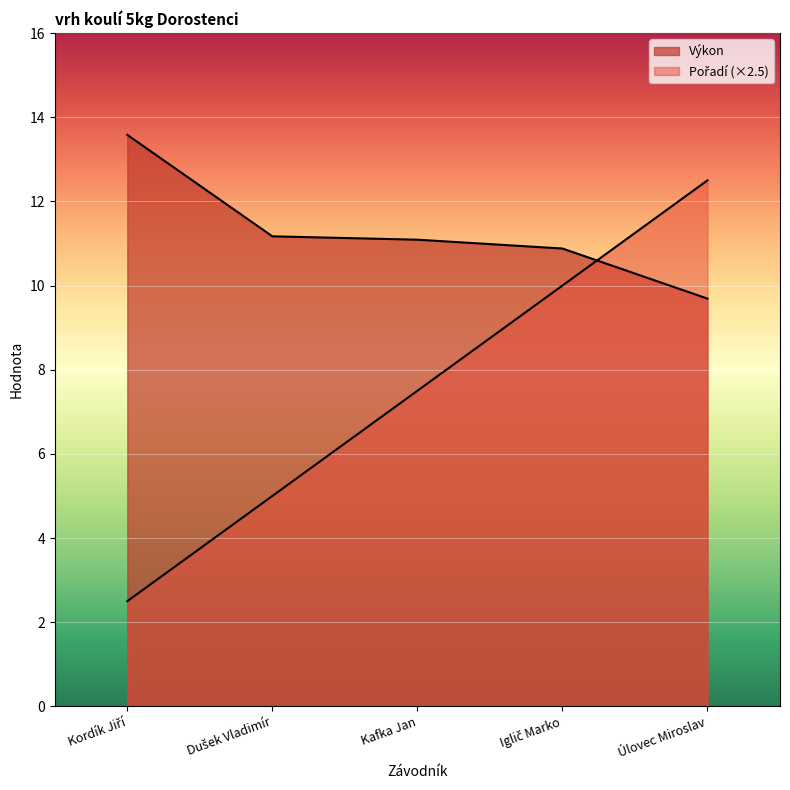

How many lines are shown in the chart?

2